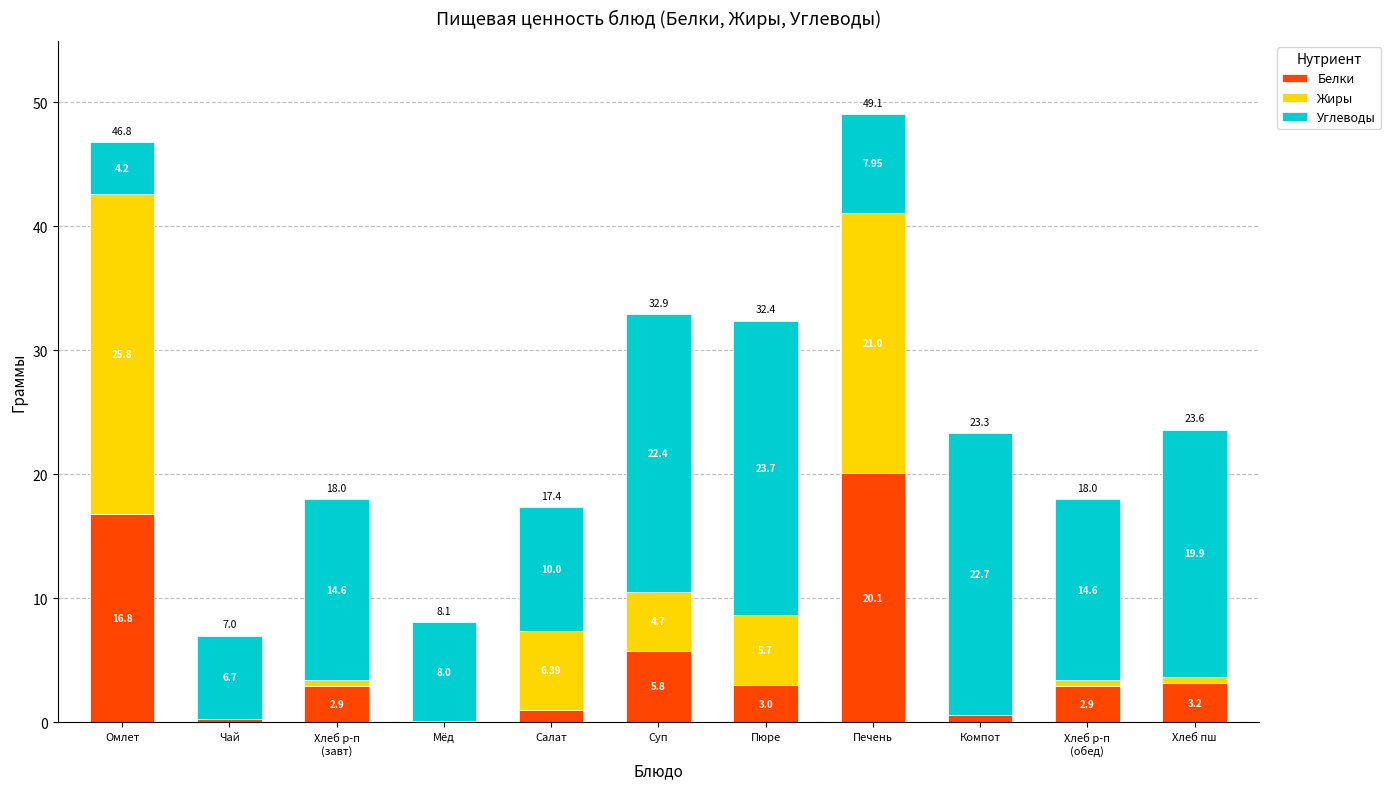

Which category has the highest value in the Белки series?

Печень